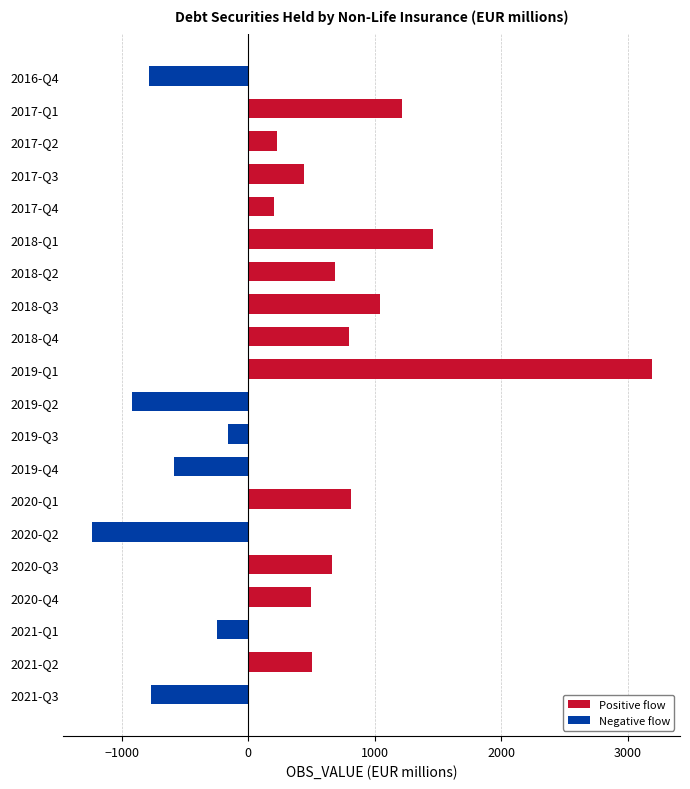

Count the number of categories in the chart.

20